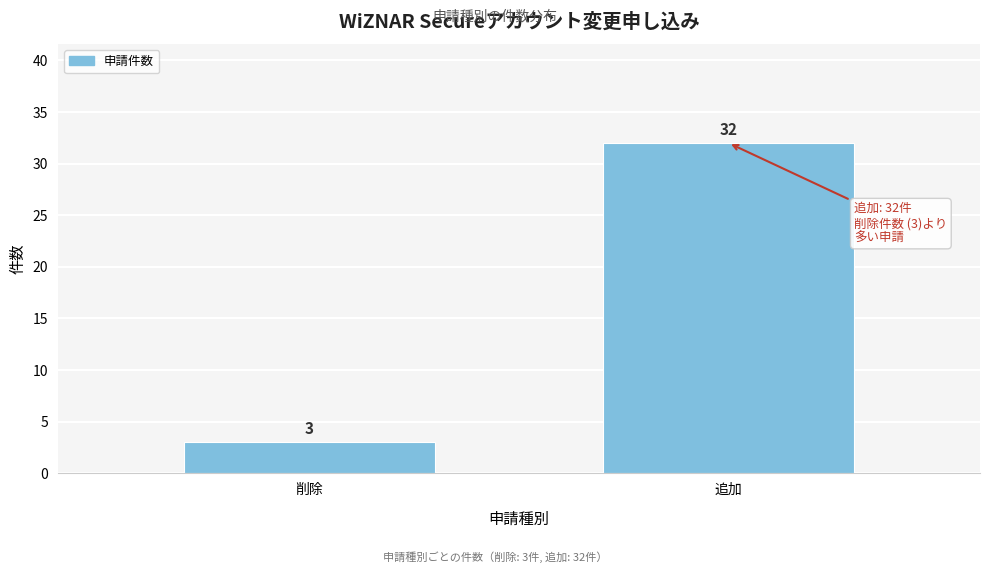

Reading left to right, list all the values displayed in this chart.

3	32